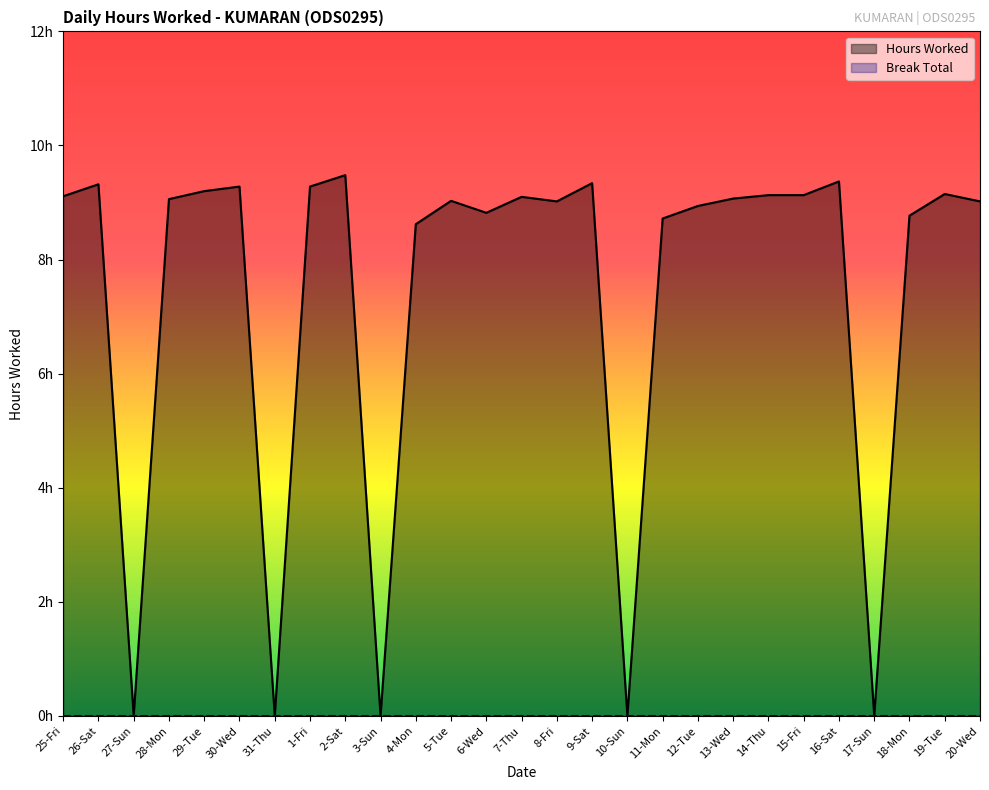

List the labels in order of value, smallest first.

27-Sun, 31-Thu, 3-Sun, 10-Sun, 17-Sun, 4-Mon, 11-Mon, 18-Mon, 6-Wed, 12-Tue, 8-Fri, 20-Wed, 5-Tue, 28-Mon, 13-Wed, 7-Thu, 25-Fri, 14-Thu, 15-Fri, 19-Tue, 29-Tue, 30-Wed, 1-Fri, 26-Sat, 9-Sat, 16-Sat, 2-Sat